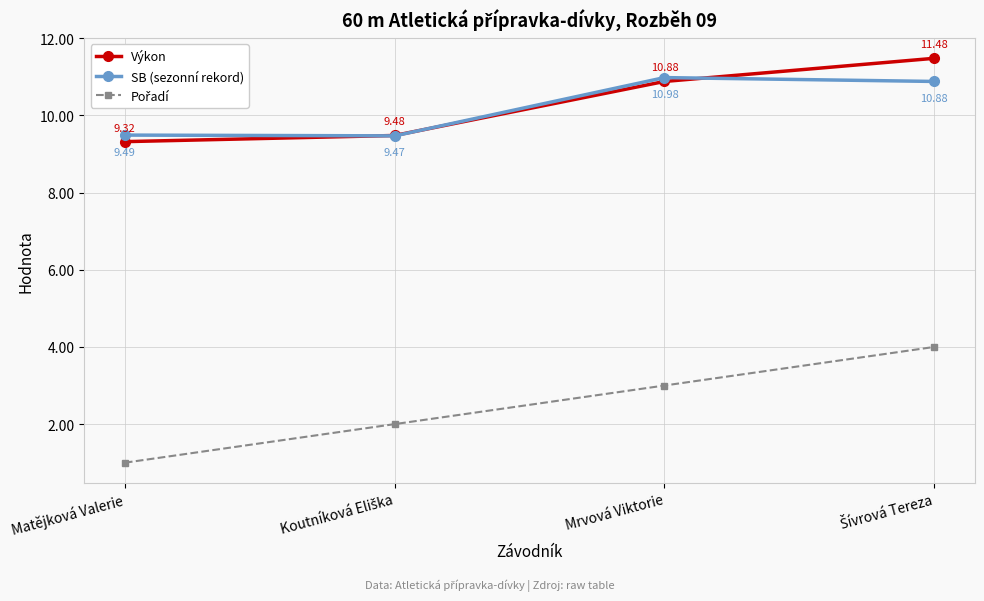

What is the label of the 2nd point from the right?

Mrvová Viktorie